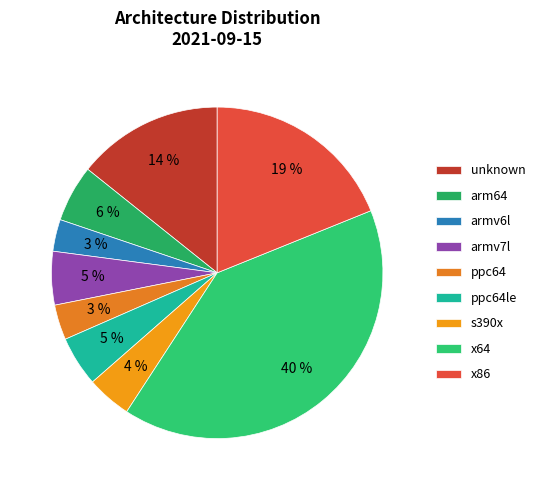

To the nearest percent, what is the difference between the largest and smallest slice percentages?

37%